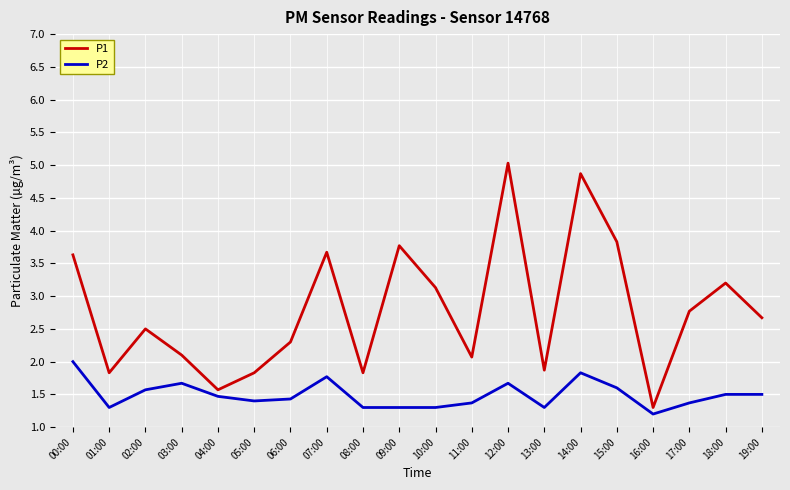

What is the sum of the P2 values at 10:00 and 11:00?

2.7